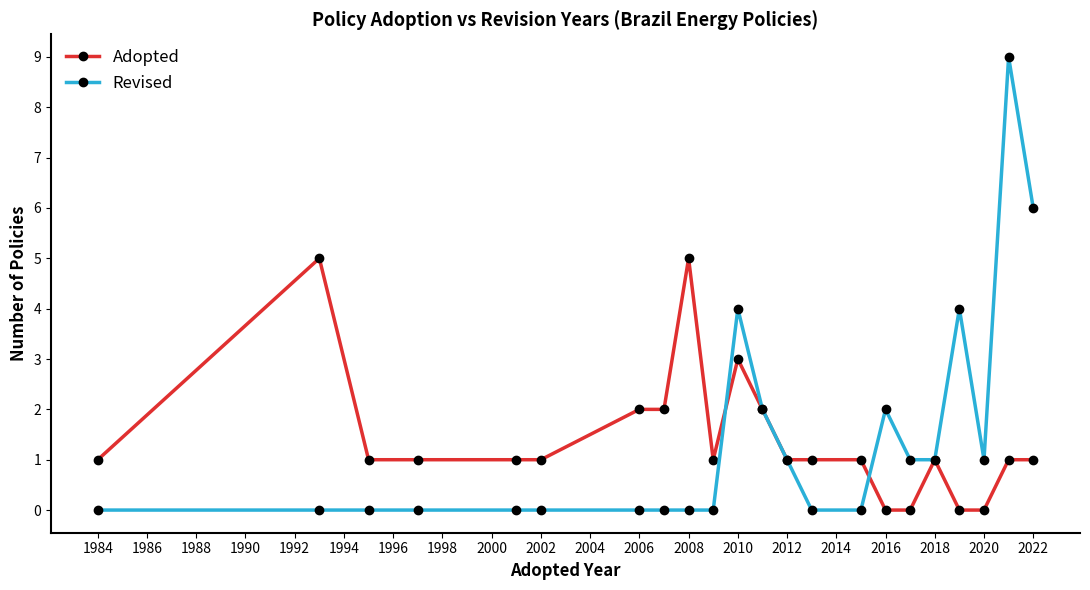

What is the maximum value shown in the chart?

9